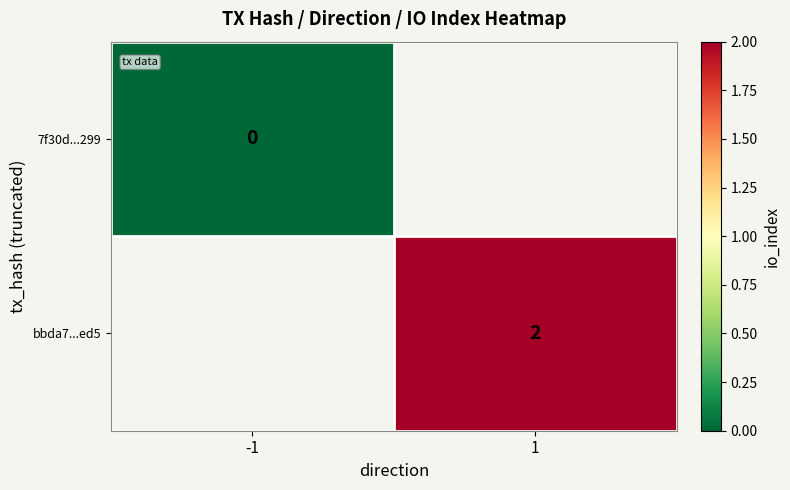

The bbda7...ed5 series shows 1 at 1. True or false?

False